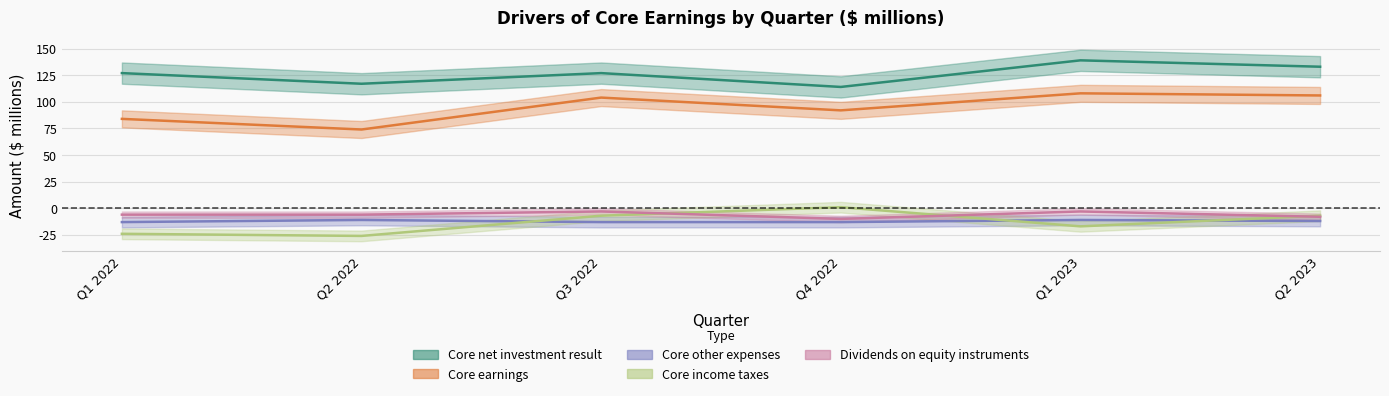

Rank the series at Q2 2022 from highest to lowest value.

Core net investment result, Core earnings, Dividends on equity instruments, Core other expenses, Core income taxes